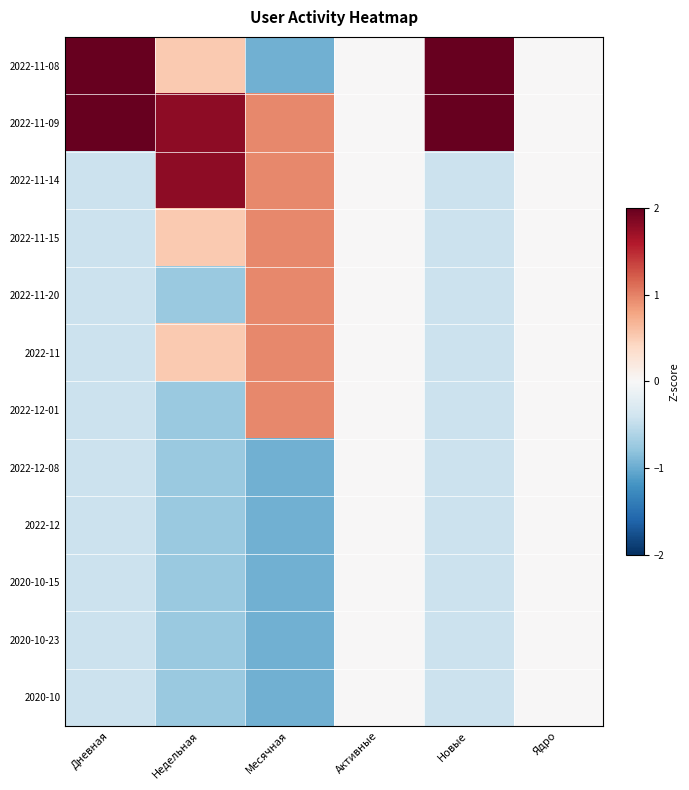

List the series in order of their peak value, highest first.

2022-11-08, 2022-11-09, 2022-11-14, 2022-11-15, 2022-11-20, 2022-11, 2022-12-01, 2022-12-08, 2022-12, 2020-10-15, 2020-10-23, 2020-10